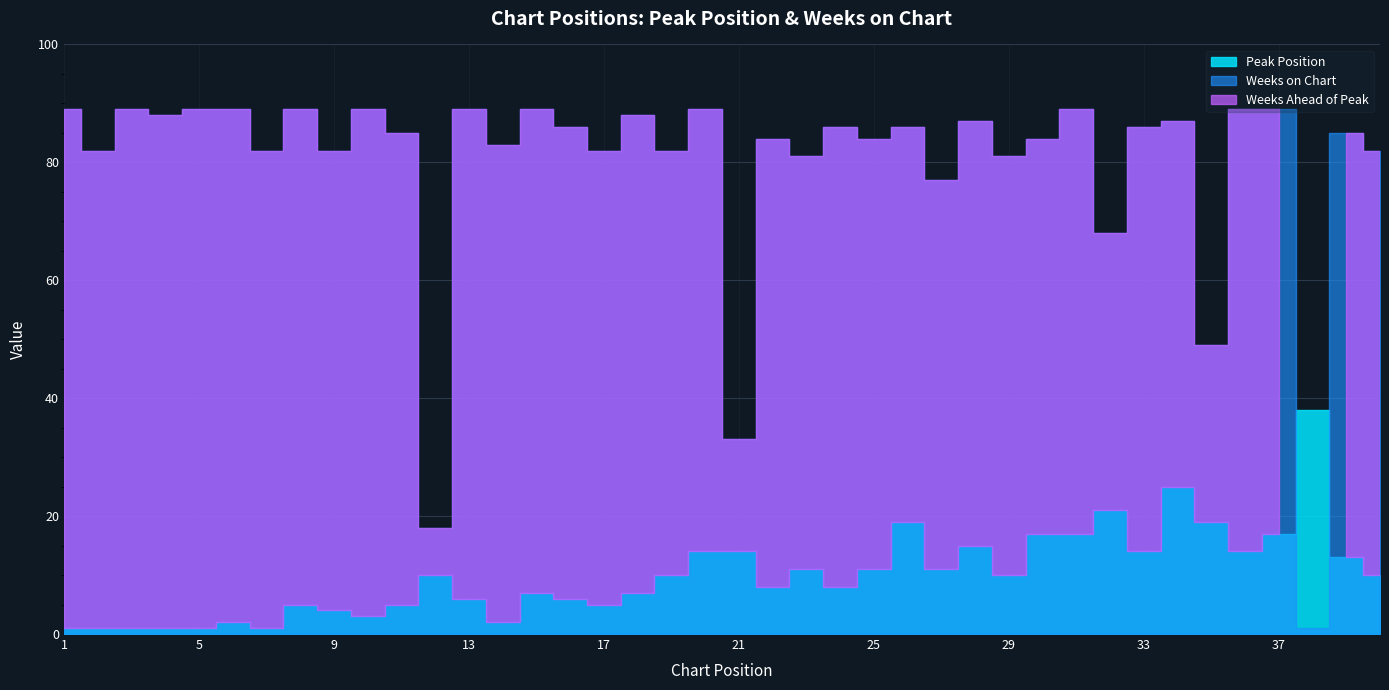

Between 11 and 12, which is larger?

12